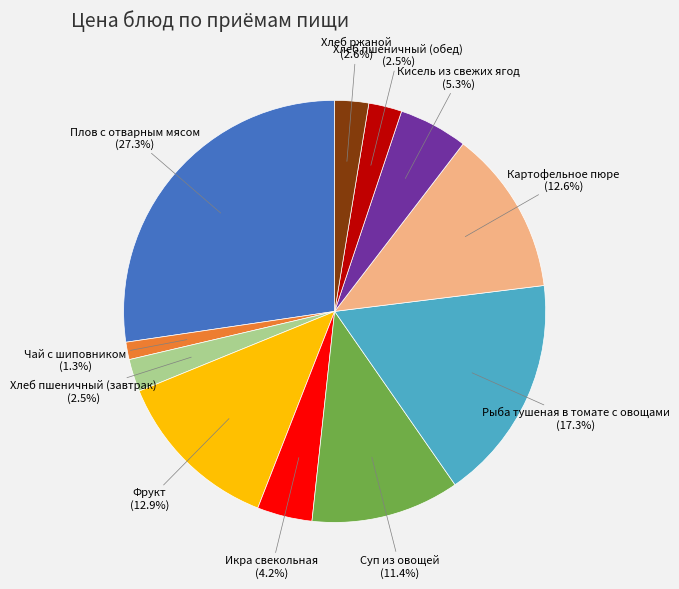

To the nearest percent, what is the average slice percentage?

9%